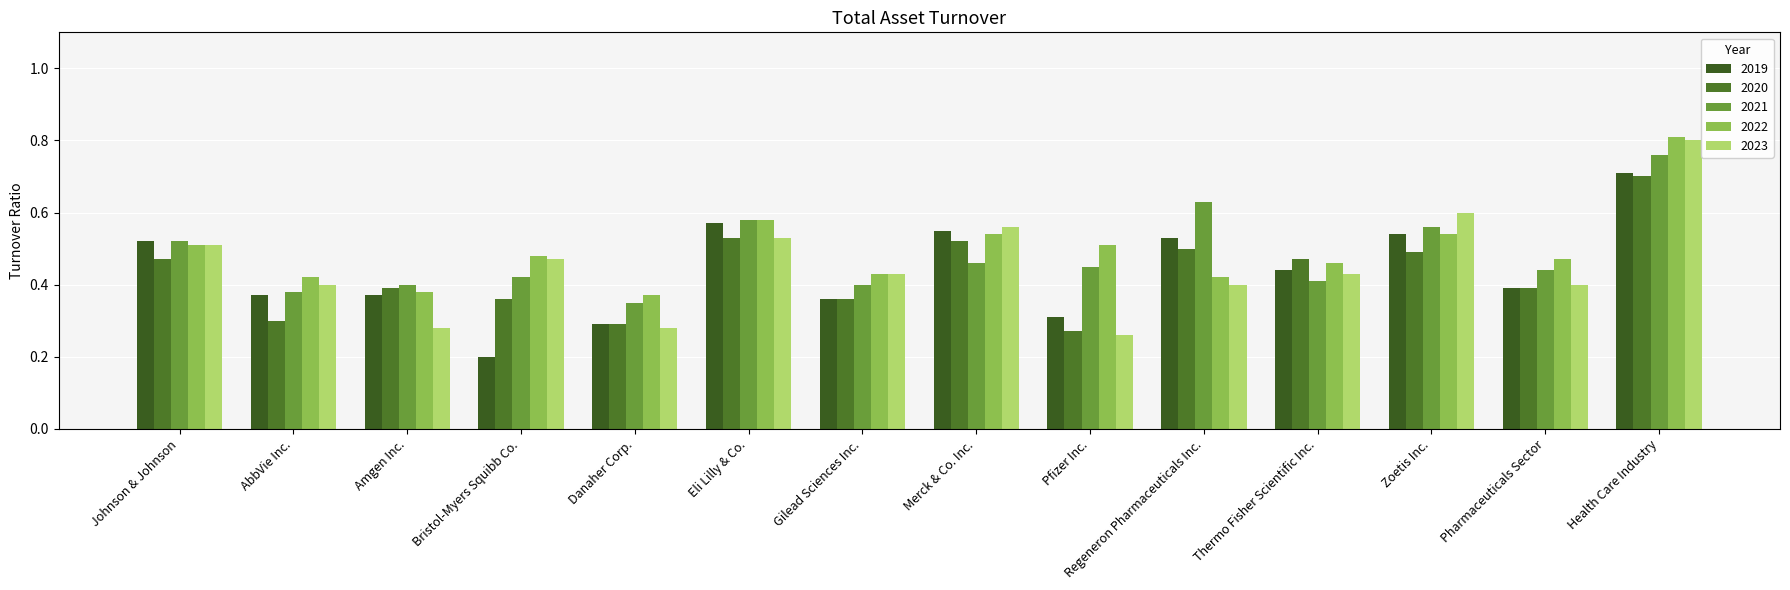

What is the label of the 8th bar from the right?

Gilead Sciences Inc.